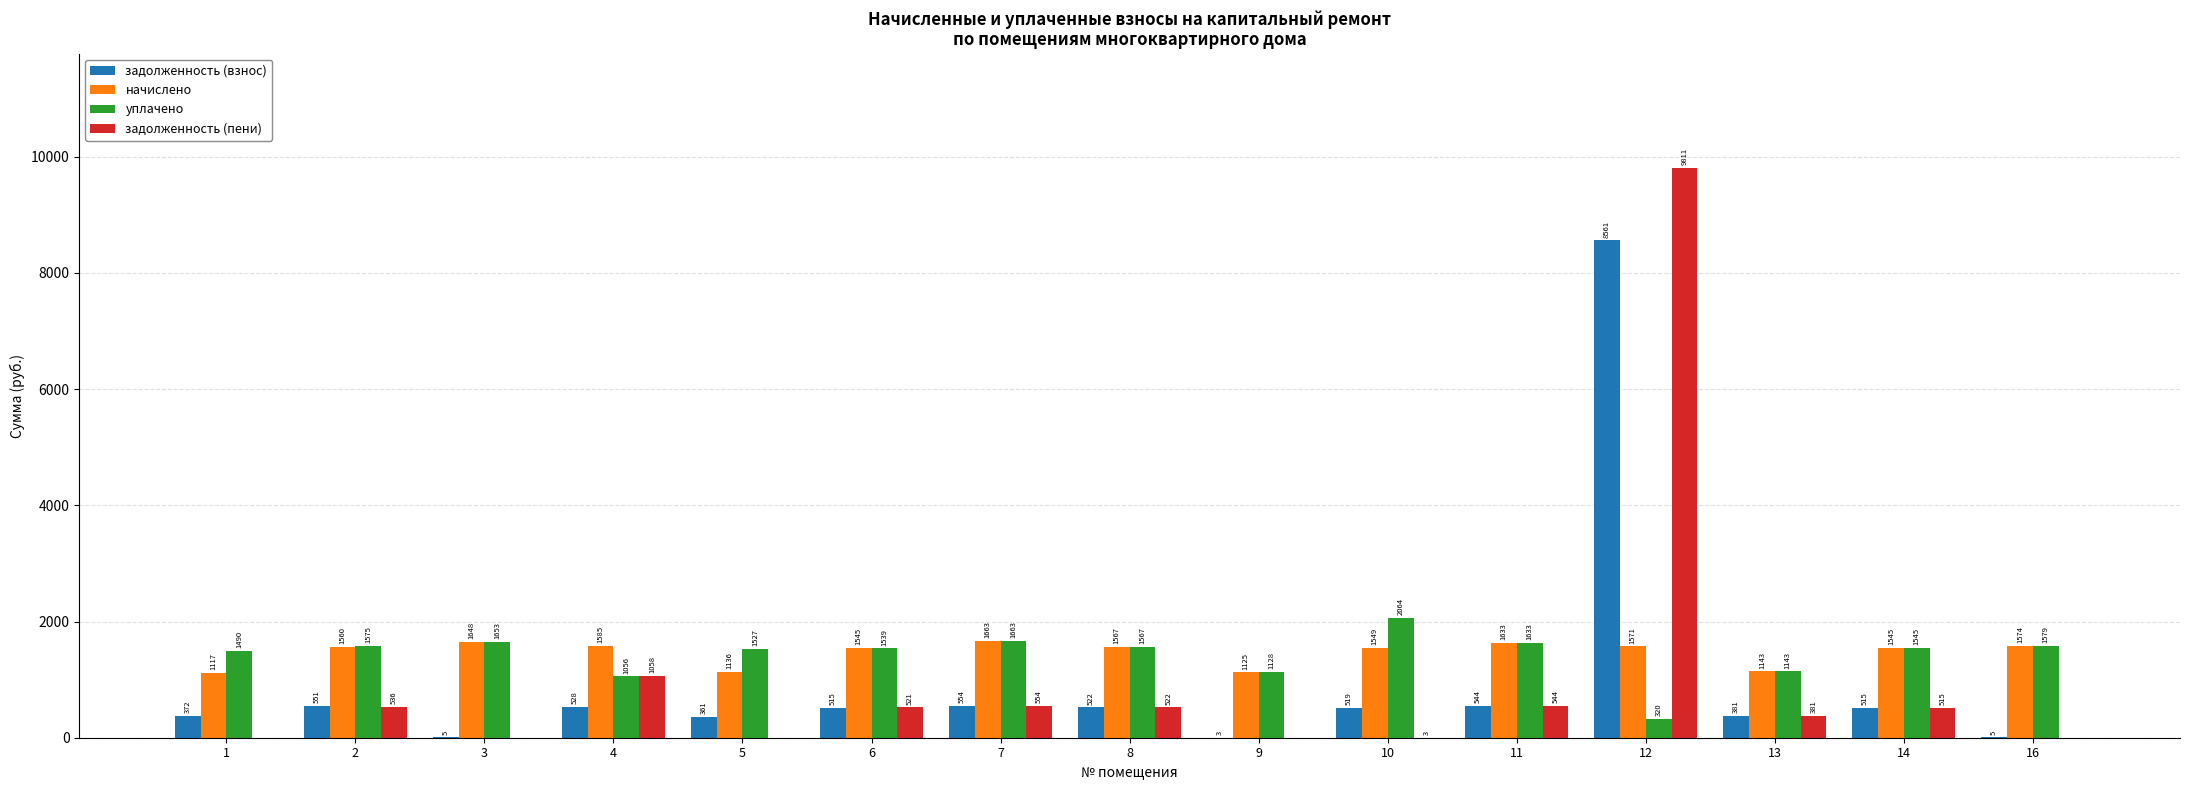

What is the maximum value shown in the chart?

9811.4